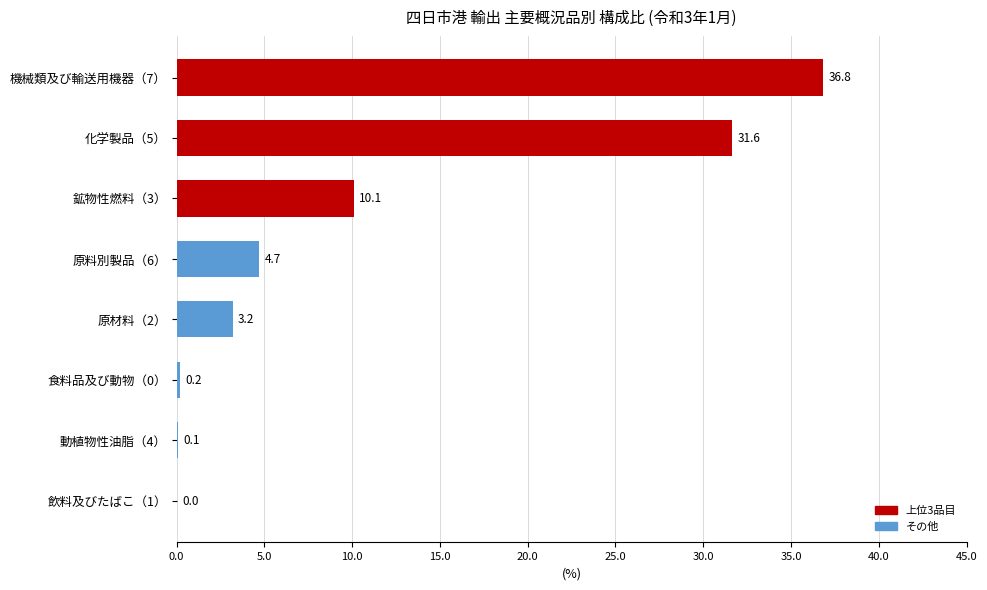

Which label corresponds to the largest value in the chart?

機械類及び輸送用機器（7）